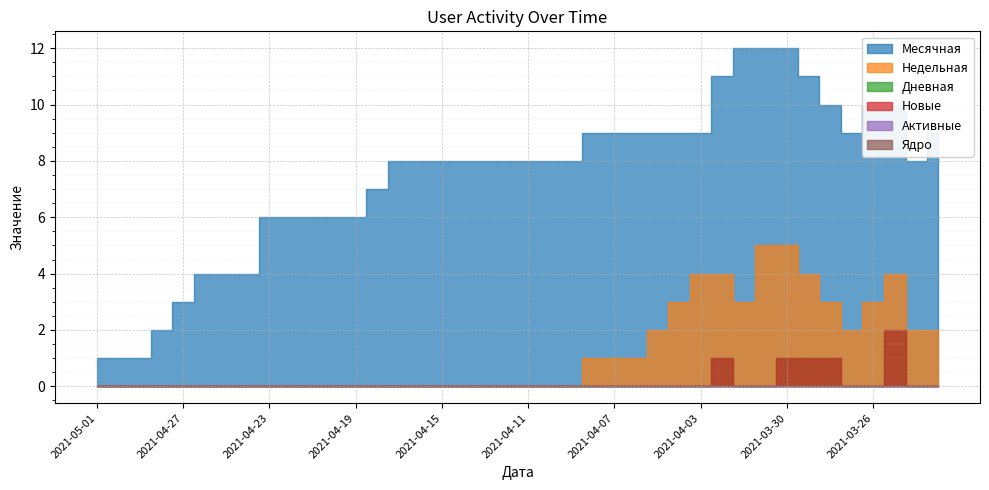

What is the sum of all Недельная values?

49